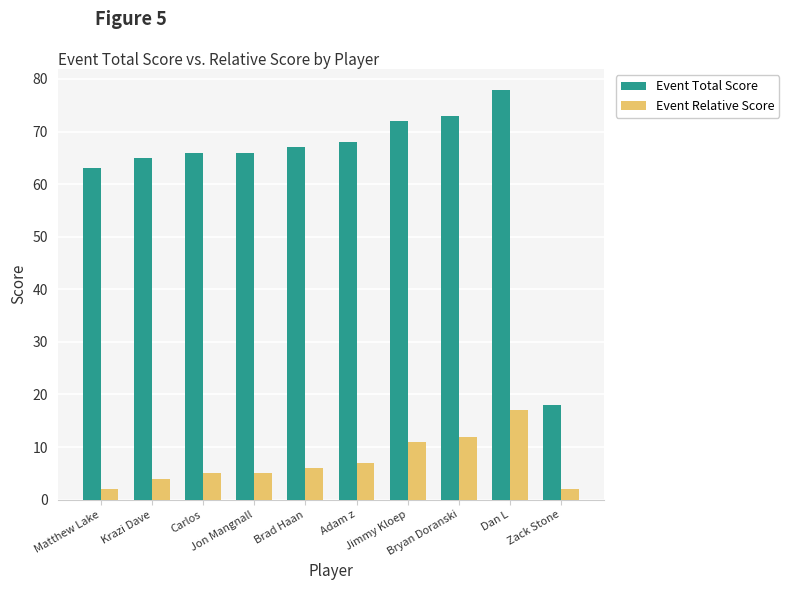

What is the sum of all Event Total Score values?

636